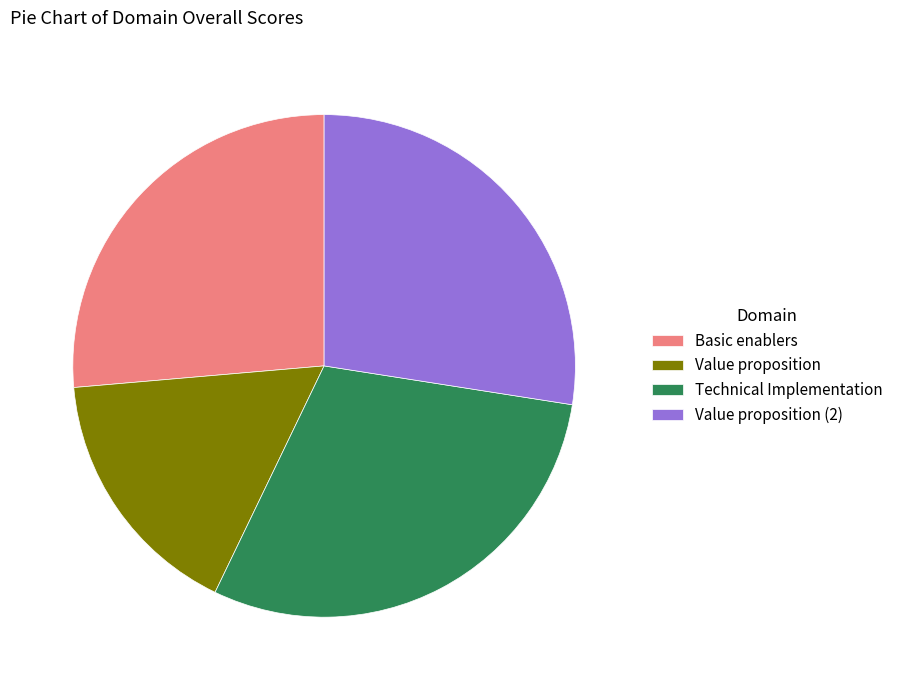

The Technical Implementation slice represents 30% of the pie. True or false?

True